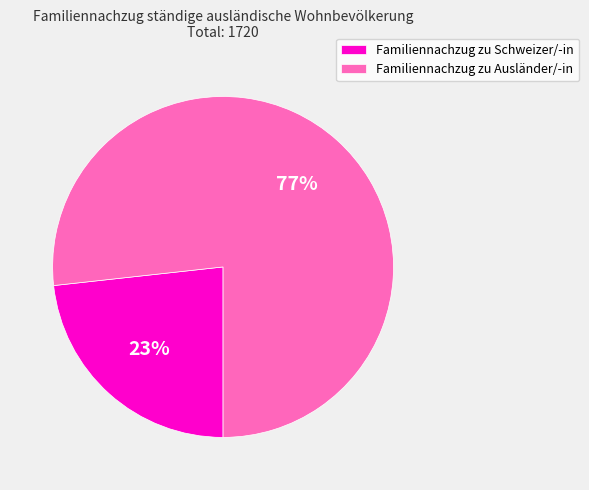

Count the number of slices in the pie.

2